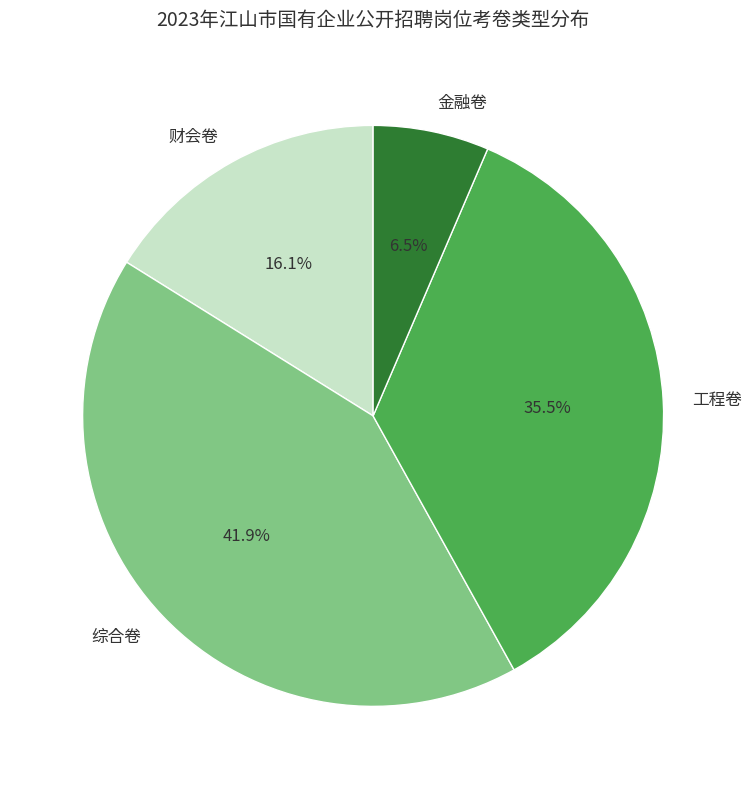

Which slice is the smallest?

金融卷